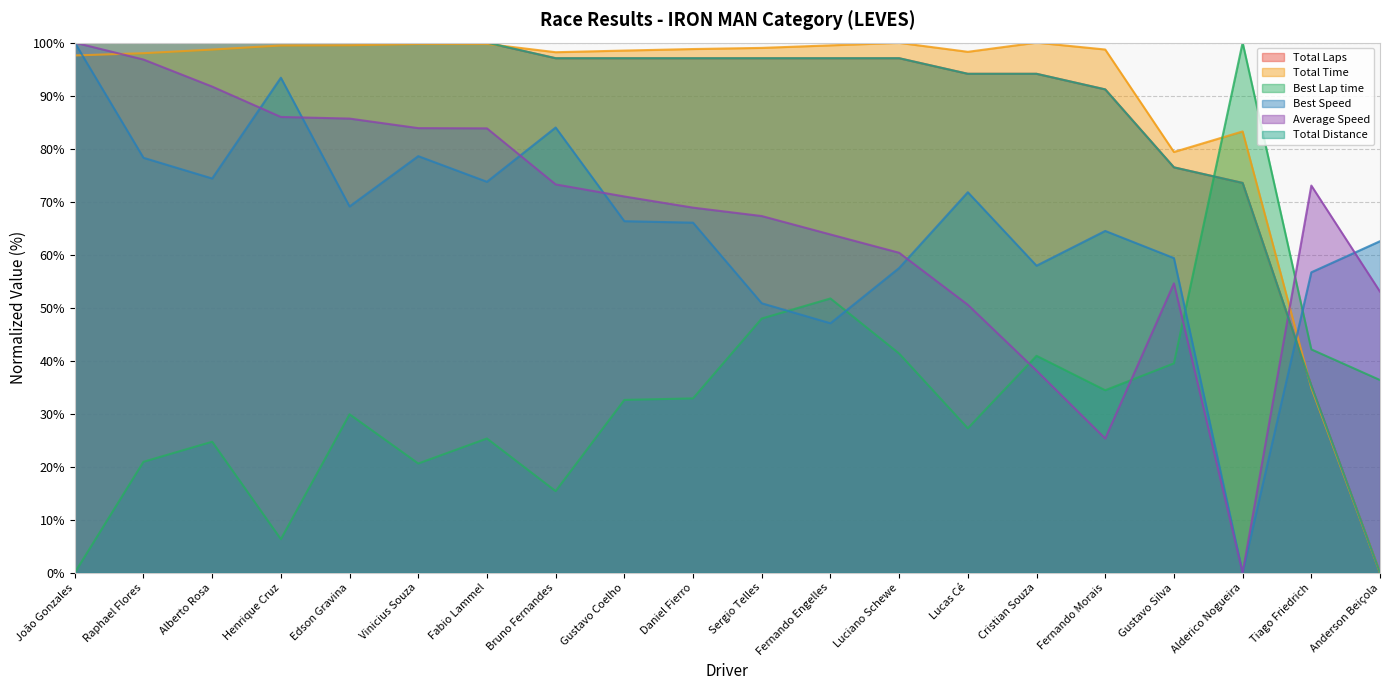

Reading right to left, list all the values displayed in this chart.

Total Laps: 0.0	35.3	73.5	76.5	91.2	94.1	94.1	97.1	97.1	97.1	97.1	97.1	97.1	100.0	100.0	100.0	100.0	100.0	100.0	100.0
Total Time: 0.0	34.9	83.2	79.4	98.7	100.0	98.3	100.0	99.5	99.0	98.8	98.5	98.2	99.8	99.8	99.5	99.5	98.7	98.0	97.6
Best Lap time: 36.3	42.1	100.0	39.5	34.4	40.9	27.2	41.3	51.7	47.9	32.9	32.6	15.4	25.3	20.6	29.9	6.3	24.7	20.9	0.0
Best Speed: 62.5	56.7	0.0	59.4	64.5	57.9	71.8	57.5	47.0	50.8	66.0	66.3	84.0	73.7	78.6	69.1	93.4	74.4	78.3	100.0
Average Speed: 53.0	73.0	0.0	54.6	25.3	38.1	50.5	60.4	63.8	67.3	68.9	71.0	73.3	83.8	83.9	85.7	86.0	91.7	96.8	100.0
Total Distance: 0.0	35.3	73.5	76.5	91.2	94.1	94.1	97.1	97.1	97.1	97.1	97.1	97.1	100.0	100.0	100.0	100.0	100.0	100.0	100.0